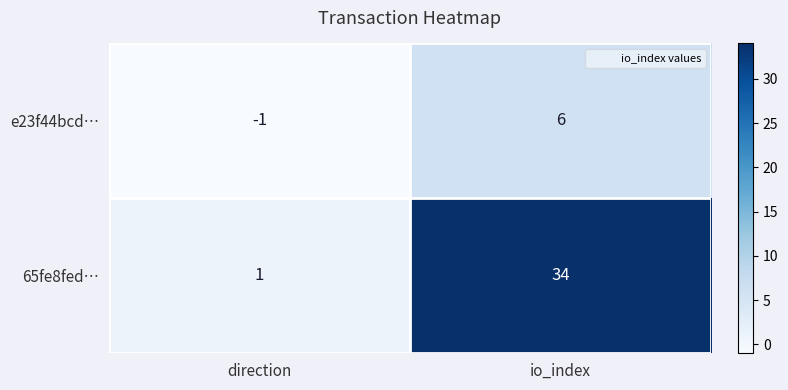

The 65fe8fed… series shows 1 at direction. True or false?

True